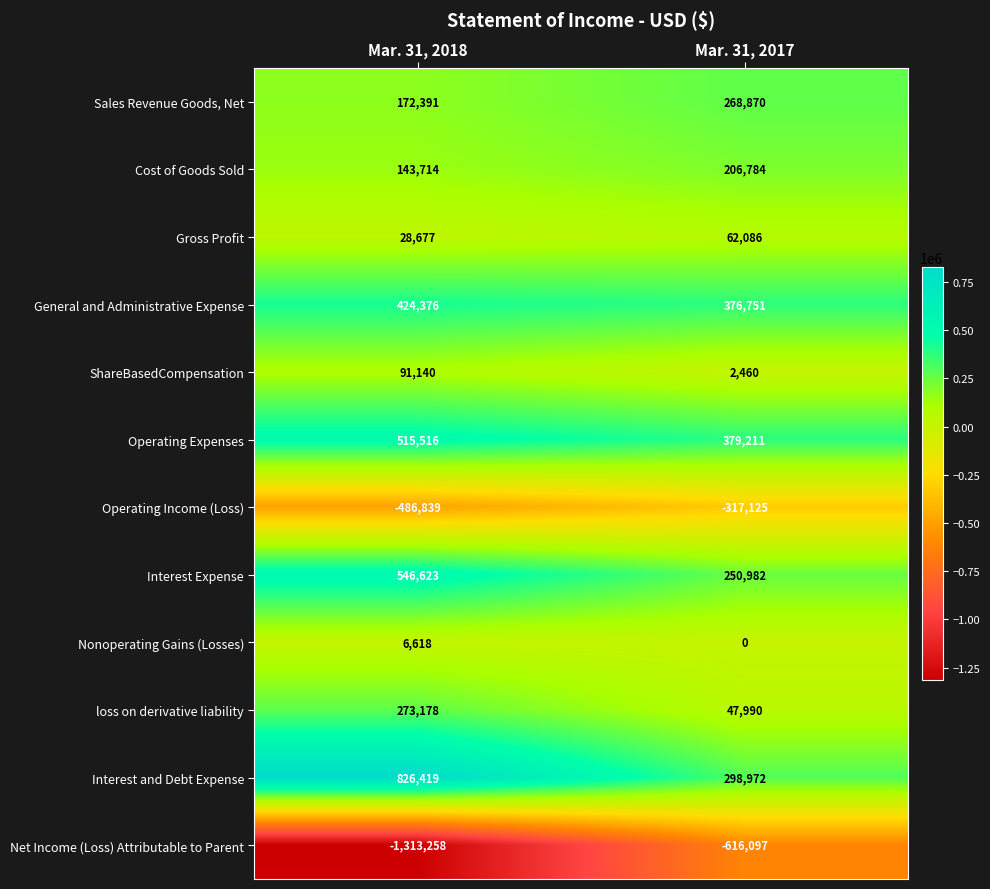

At Mar. 31, 2017, list the series in order from largest to smallest.

Operating Expenses, General and Administrative Expense, Interest and Debt Expense, Sales Revenue Goods, Net, Interest Expense, Cost of Goods Sold, Gross Profit, loss on derivative liability, ShareBasedCompensation, Nonoperating Gains (Losses), Operating Income (Loss), Net Income (Loss) Attributable to Parent